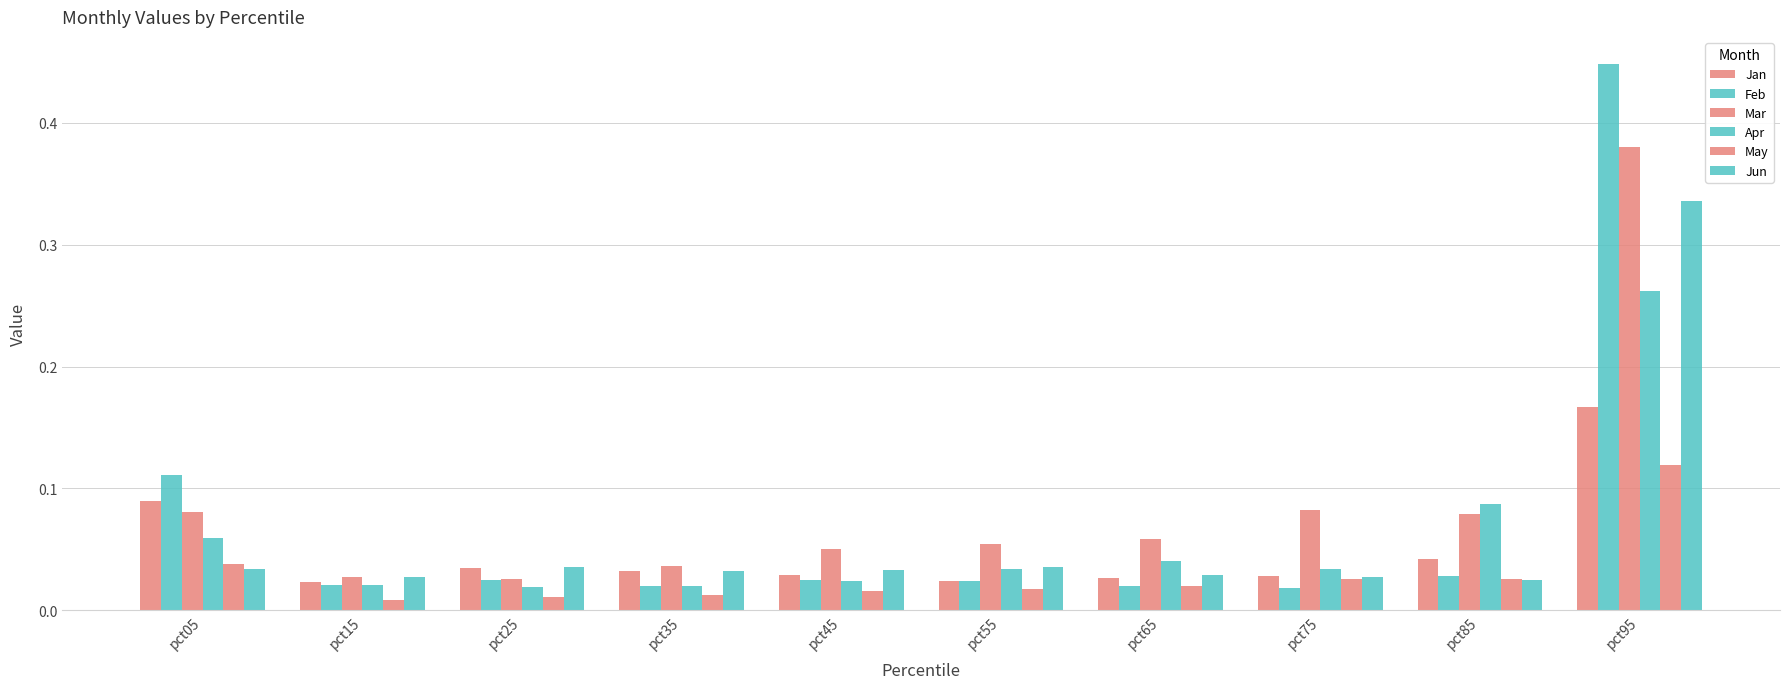

How many data points does each series have?

10